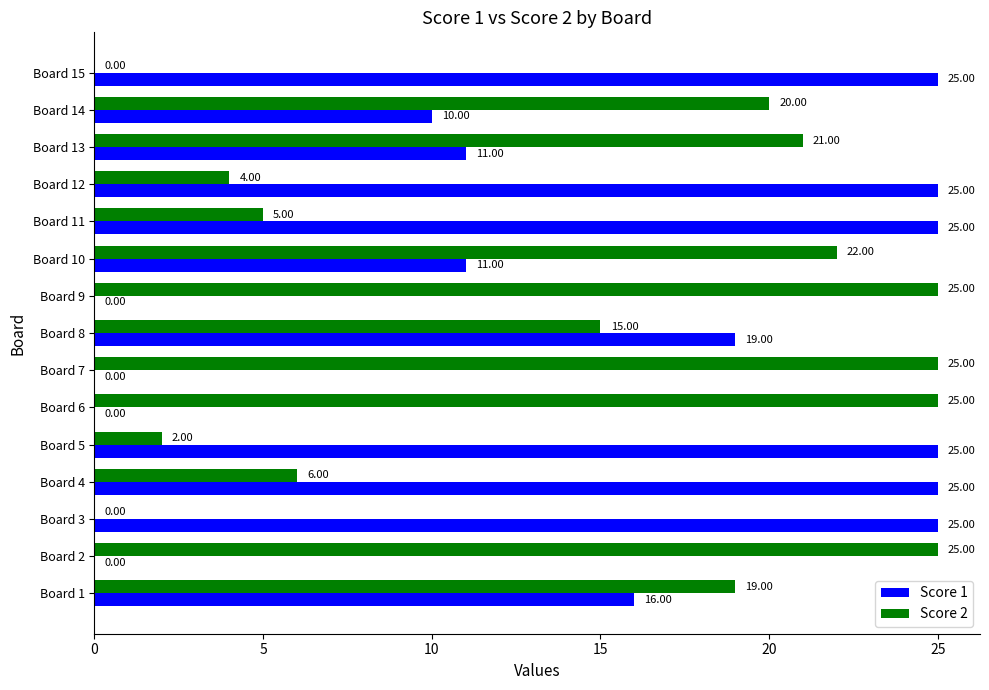

Which series has the largest total across all categories?

Score 1